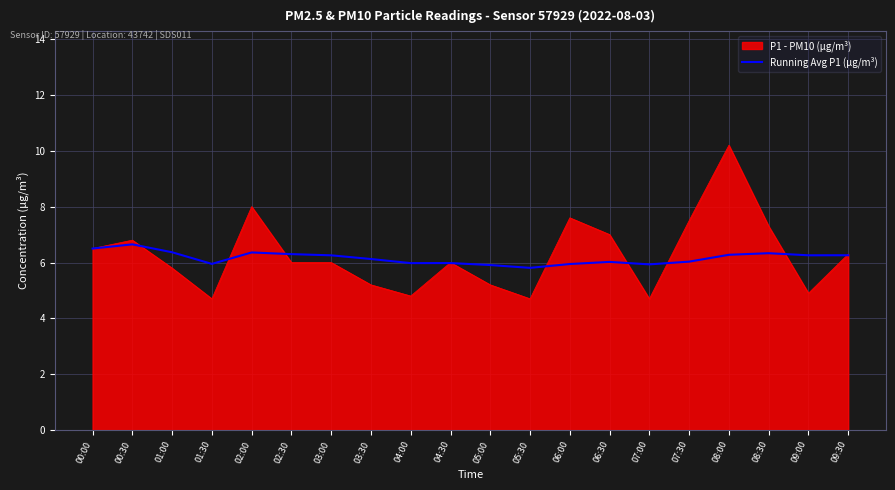

What position from the left is 03:00?

7